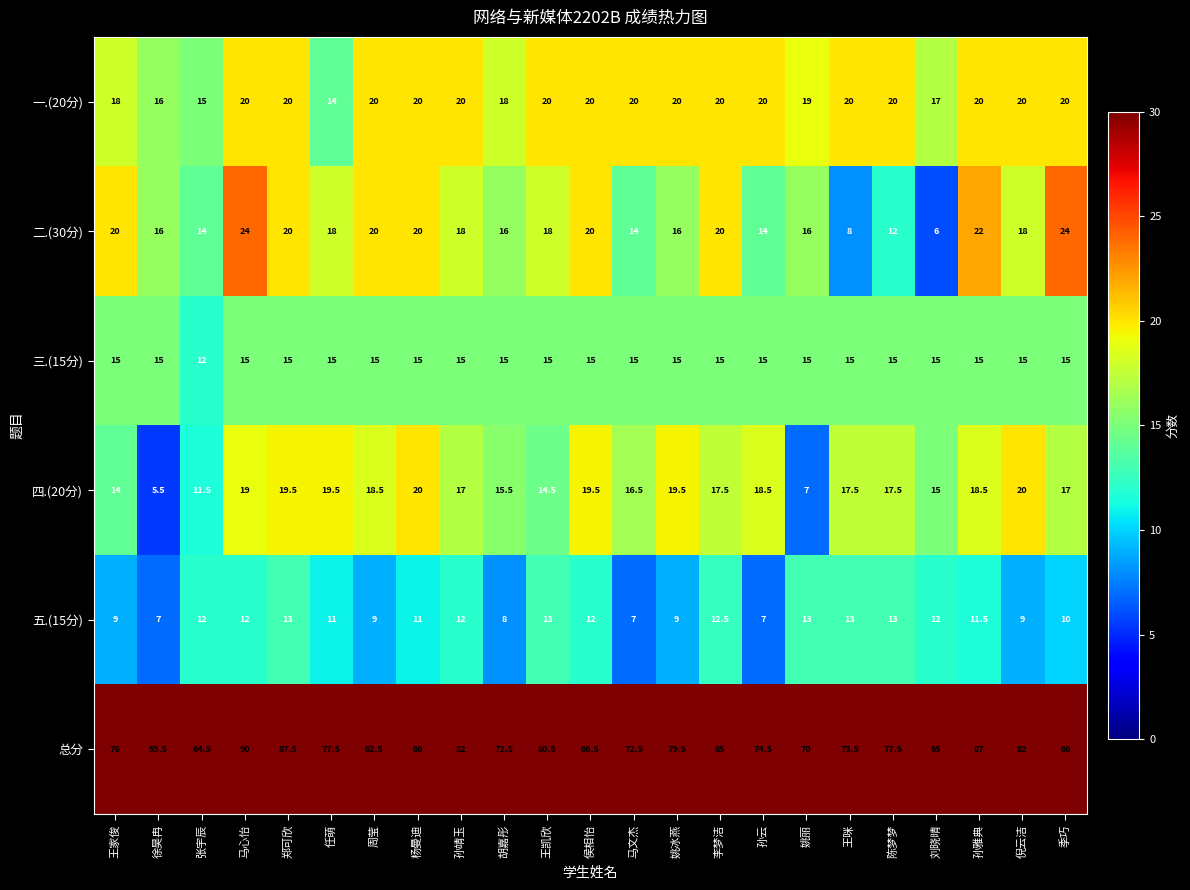

Count the number of categories in the chart.

23